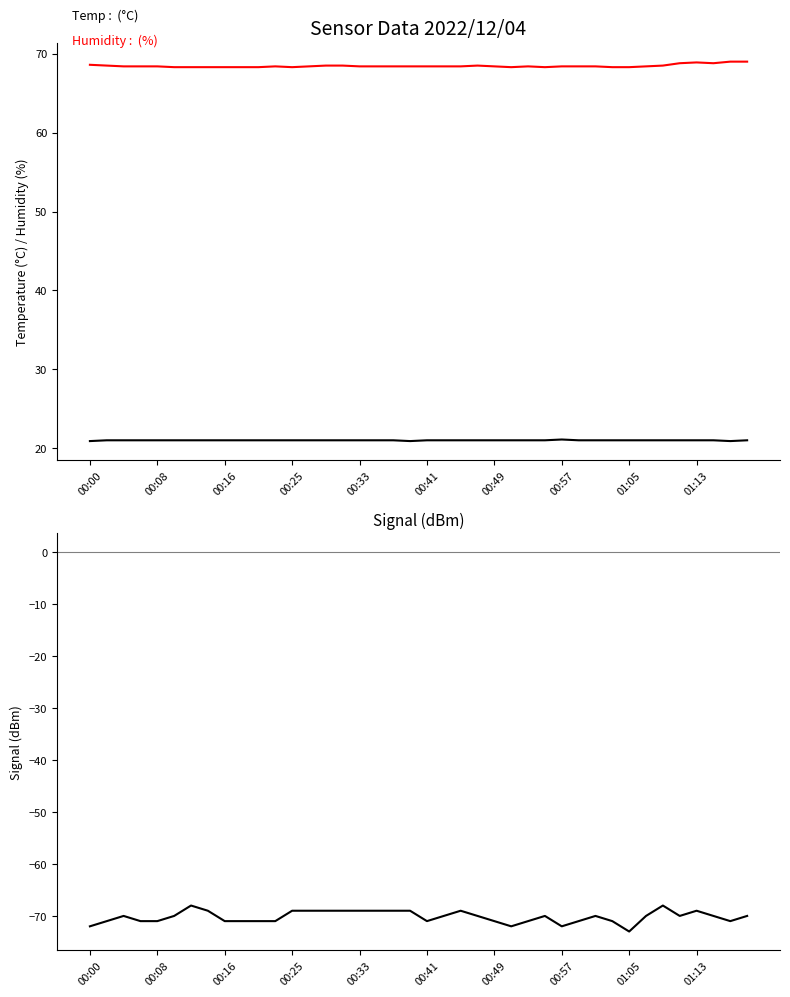

True or false: Temp and Humidity intersect in this chart.

False